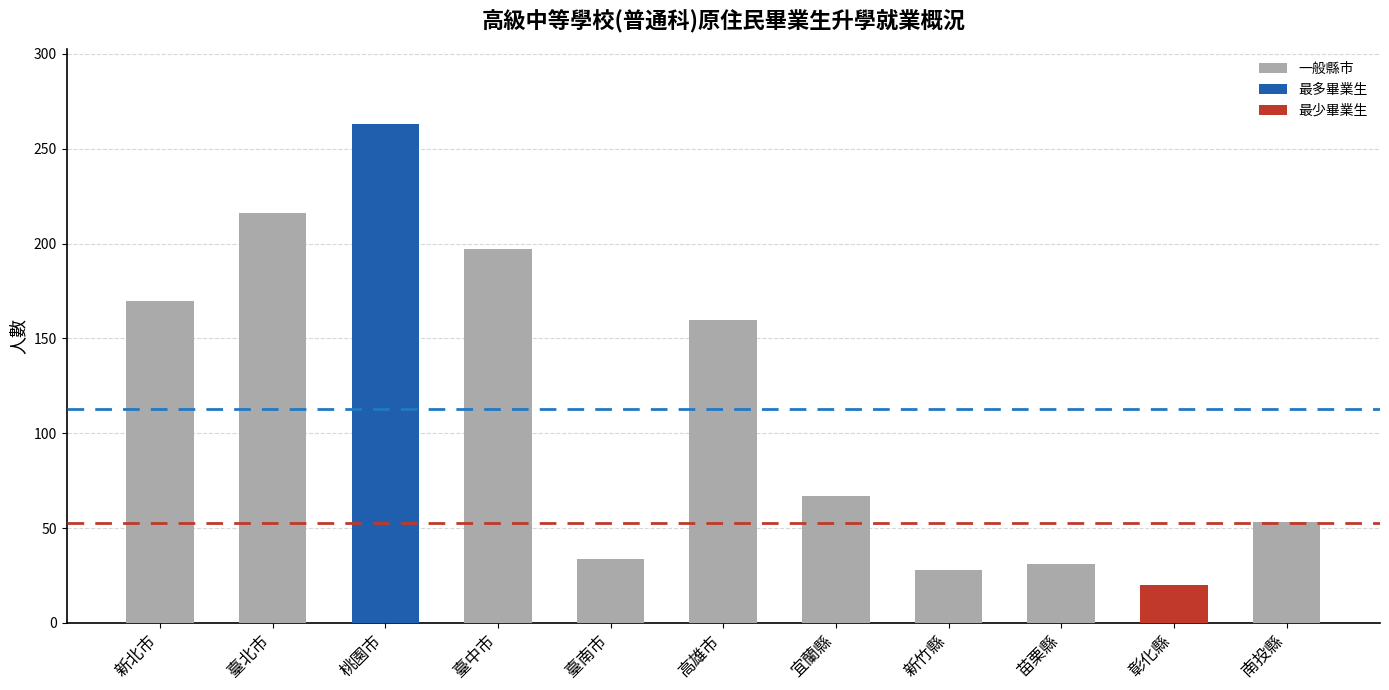

True or false: the data shows 89 at 新北市.

False